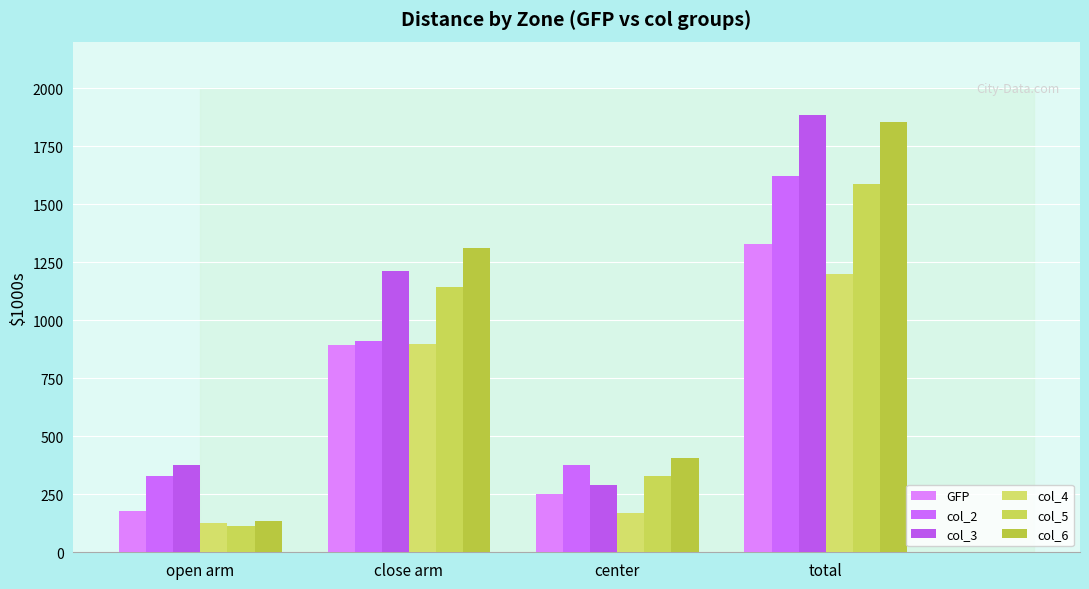

What is the spread (max minus min) of values at close arm?

417.1